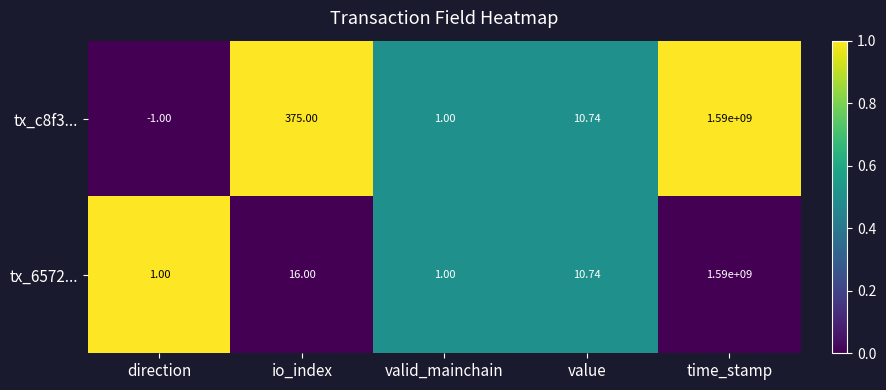

At which category is the sum across all series the highest?

time_stamp